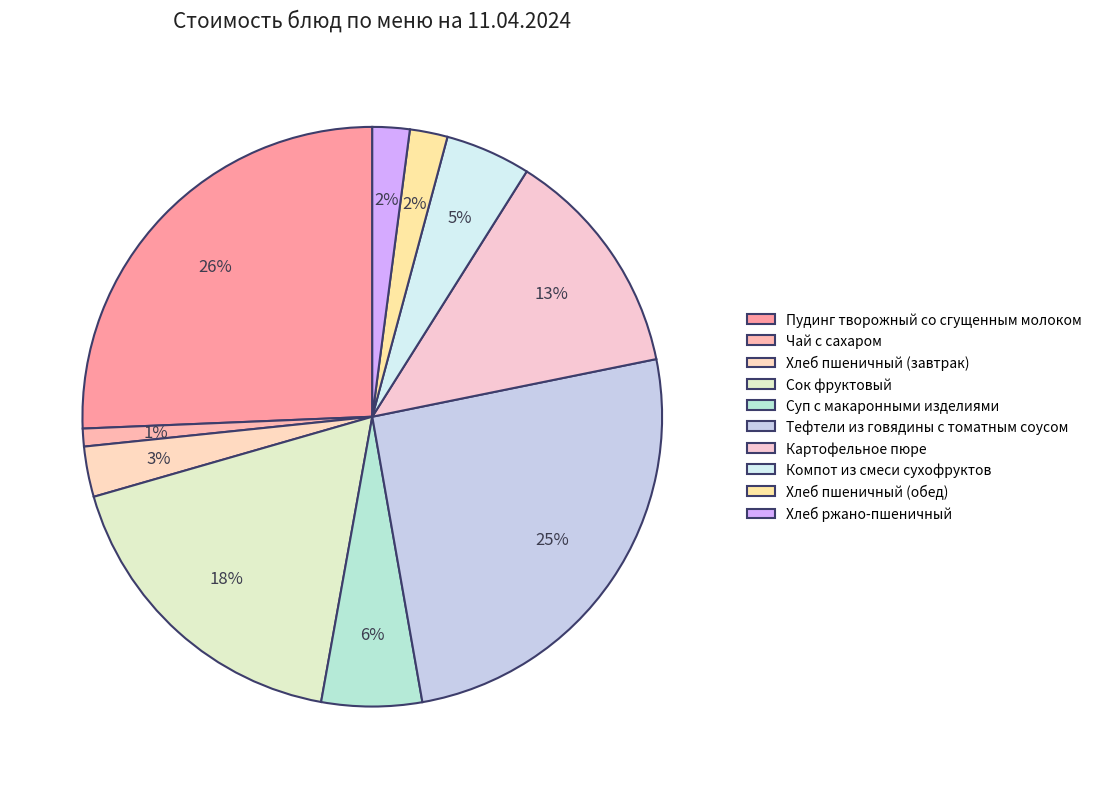

Is it true that Хлеб пшеничный (завтрак) is 3% of the pie?

True